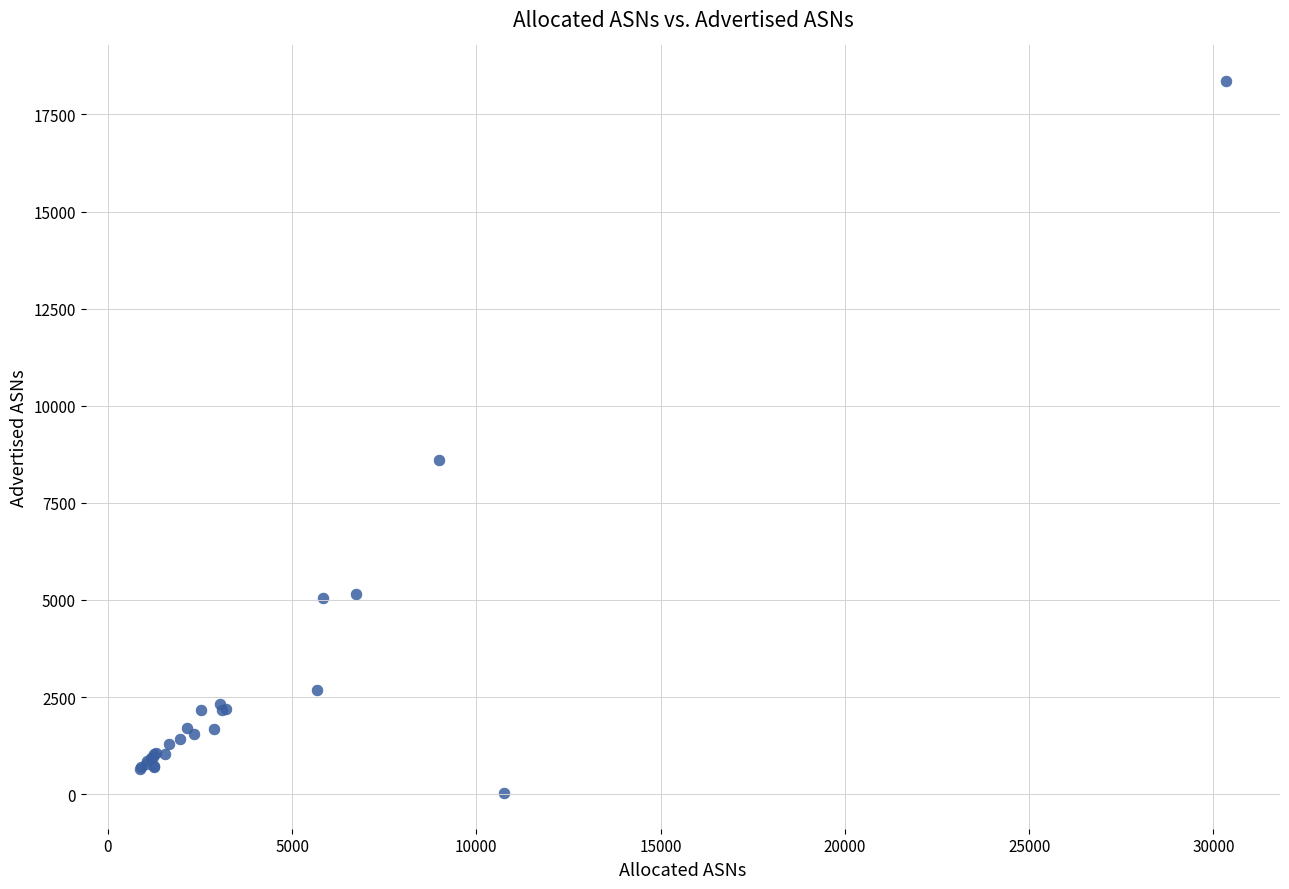

What Y value in the scatter plot is closest to 9193?

8607